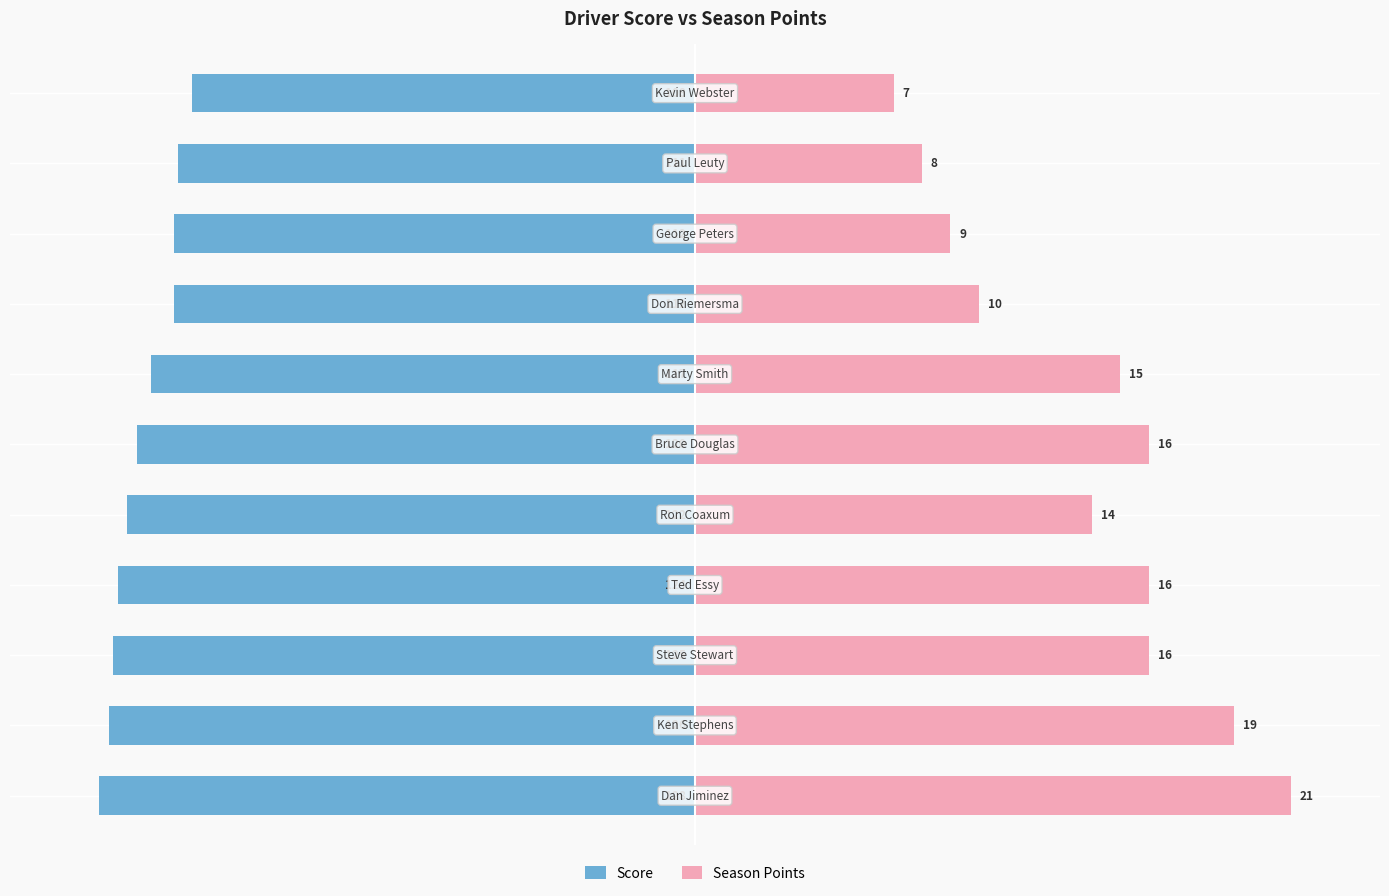

The Score series shows -149.4 at 5. True or false?

False